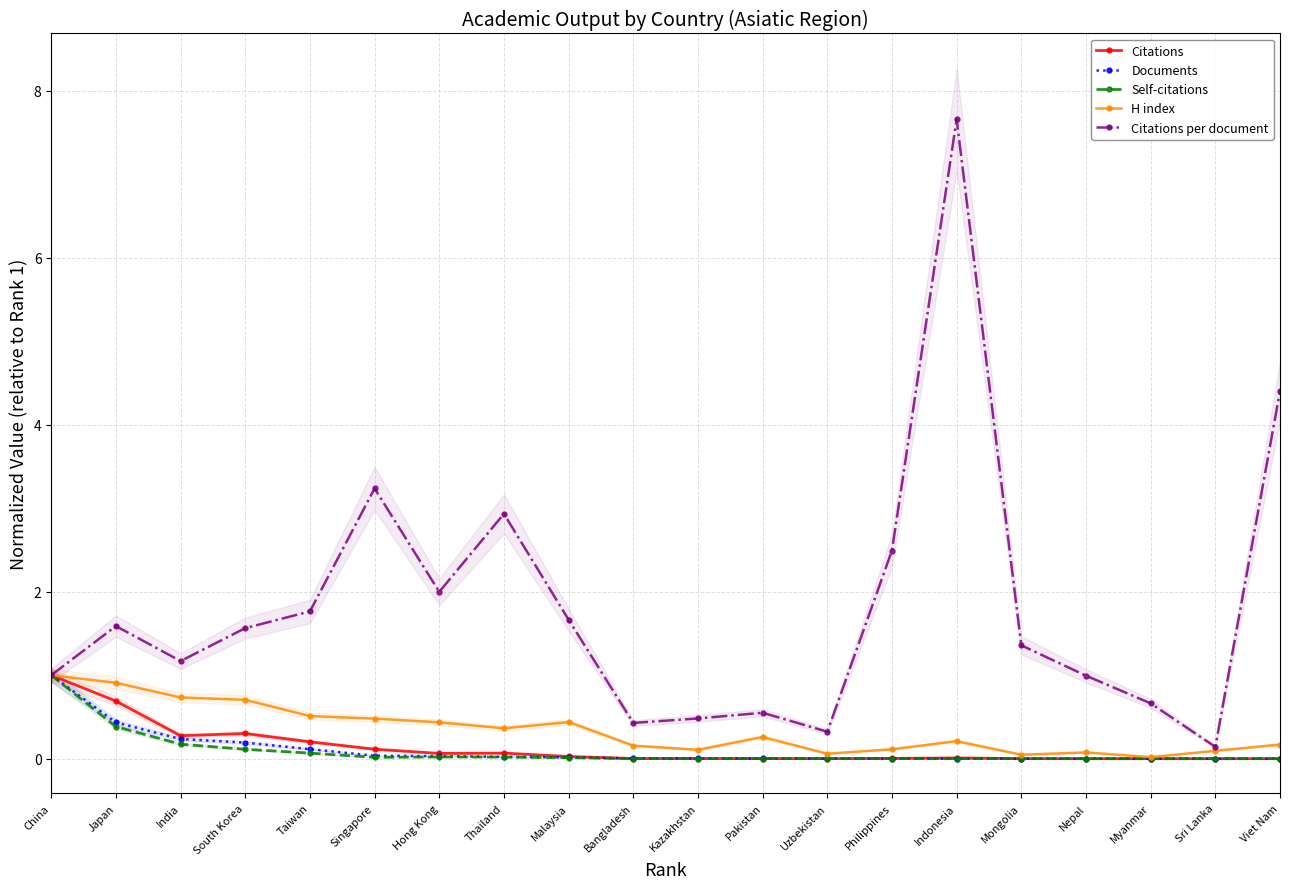

At which label is Citations closest to 0?

Sri Lanka